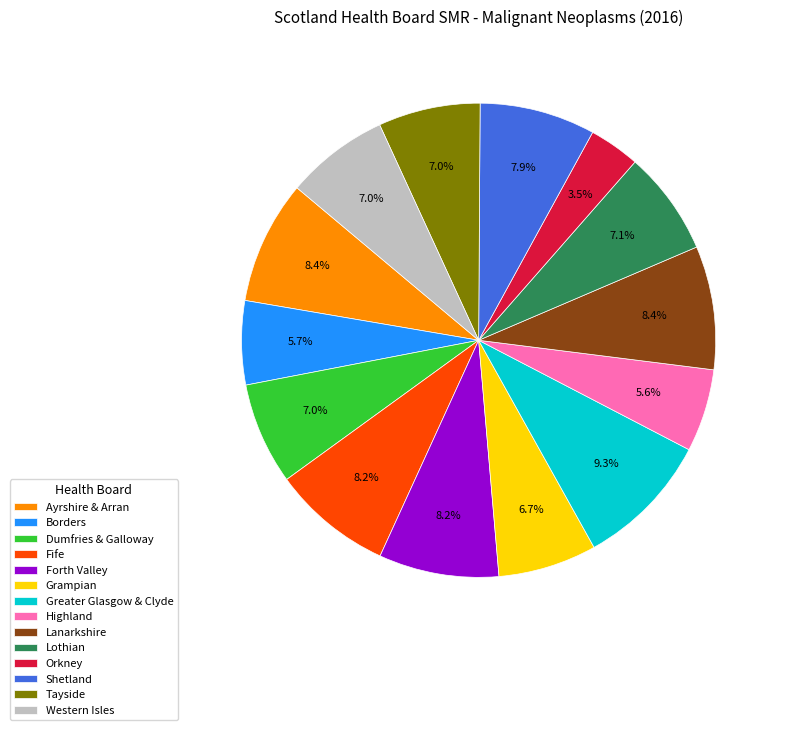

Is it true that Grampian is 7% of the pie?

True